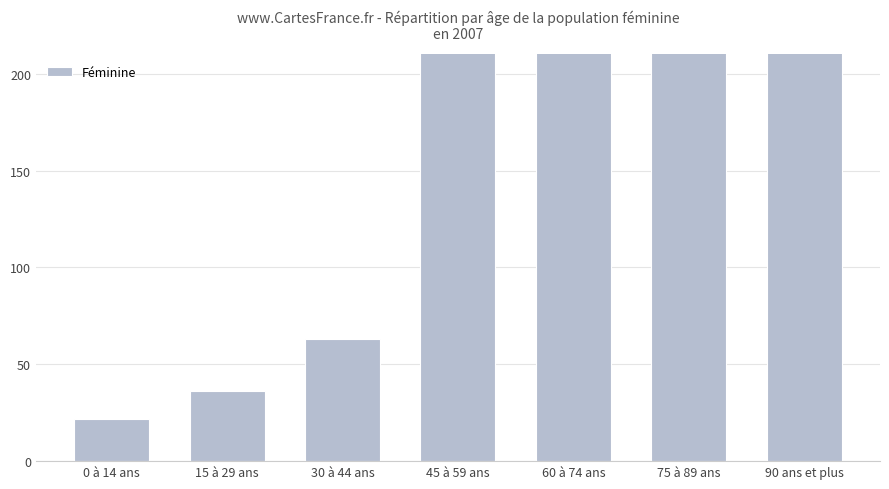

Does the chart contain any negative values?

No